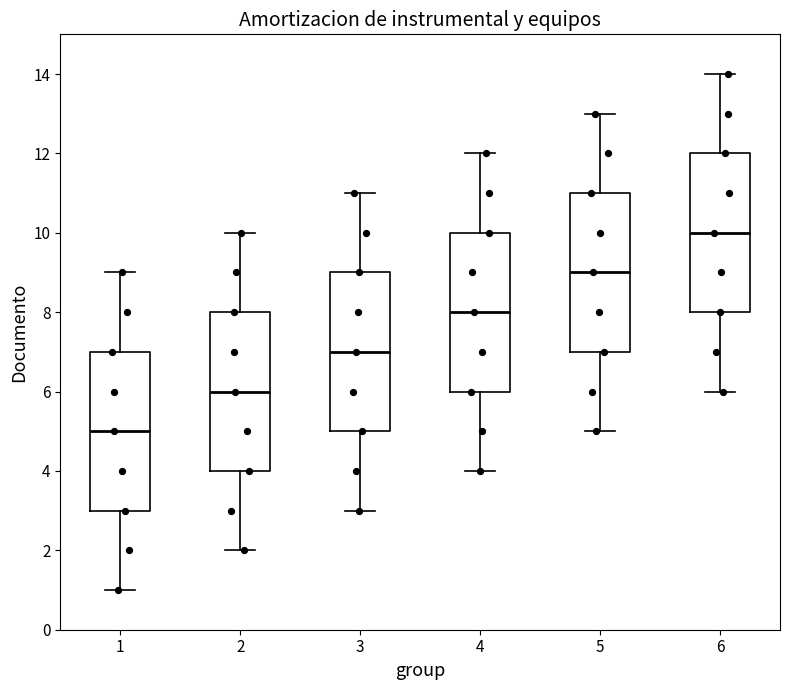

Where does the median line of the box at x = 3 sit on the y-axis? The values are not printed on the chart, so give them approximately, as read against the axis.

7